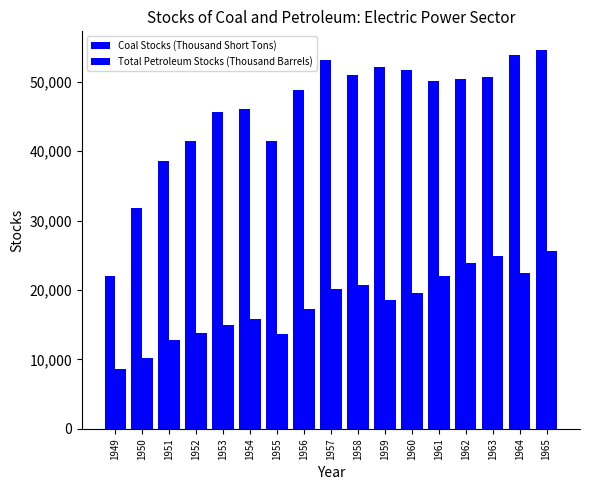

What is the lowest value of the Total Petroleum Stocks (Thousand Barrels) series?

8604.0